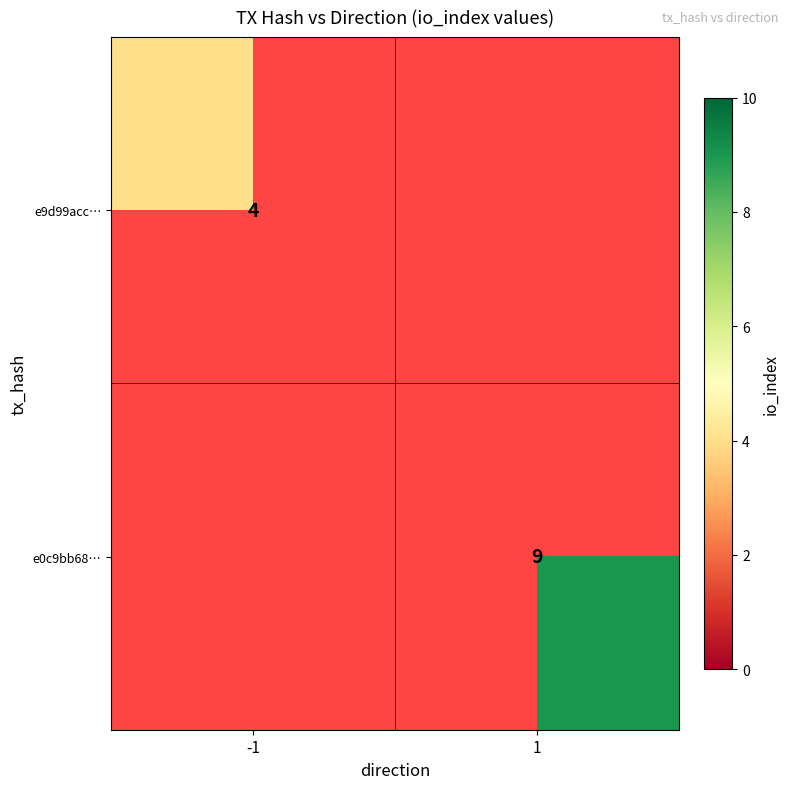

The e9d99acc… series shows 4 at -1. True or false?

True